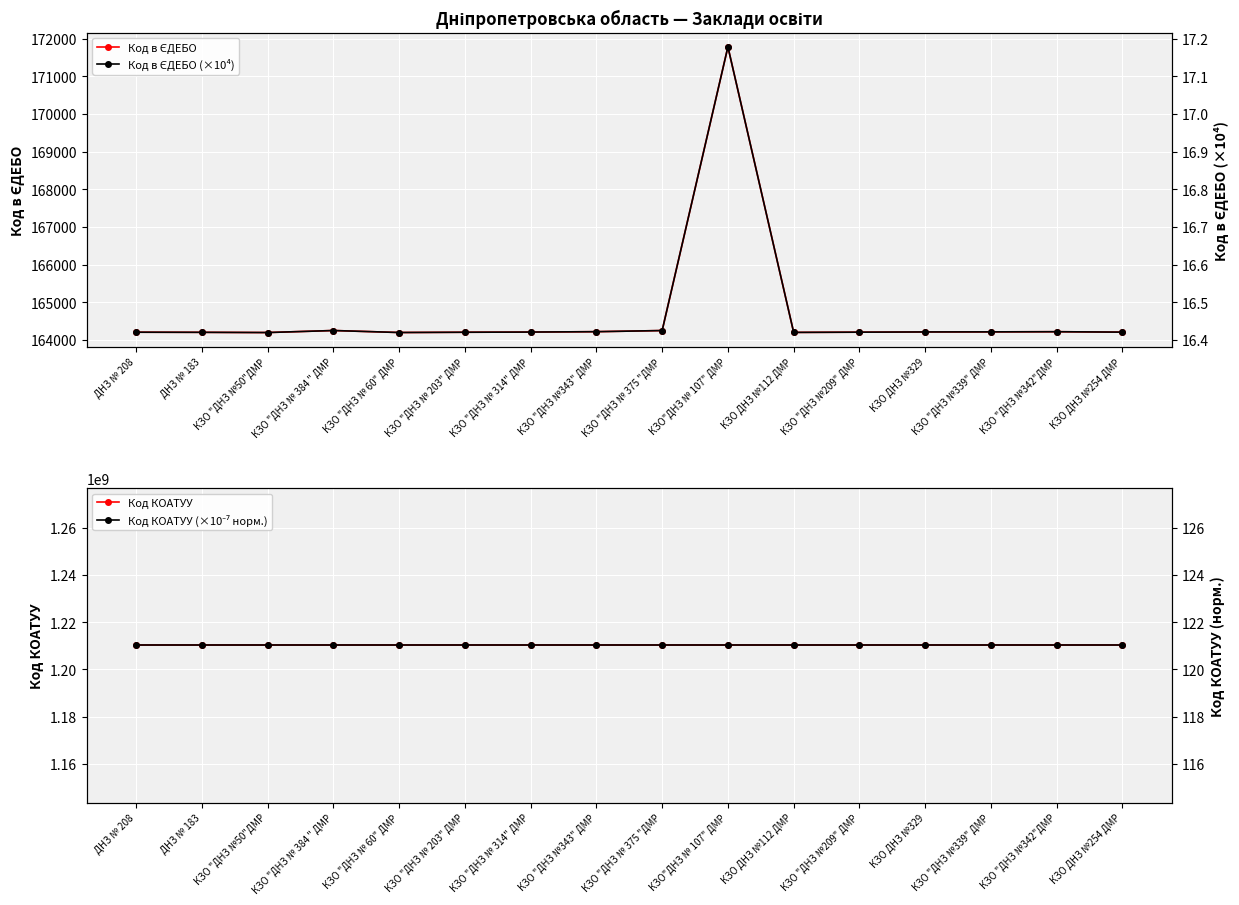

Where is Код КОАТУУ nearest to the value 1210136600?

ДНЗ № 208